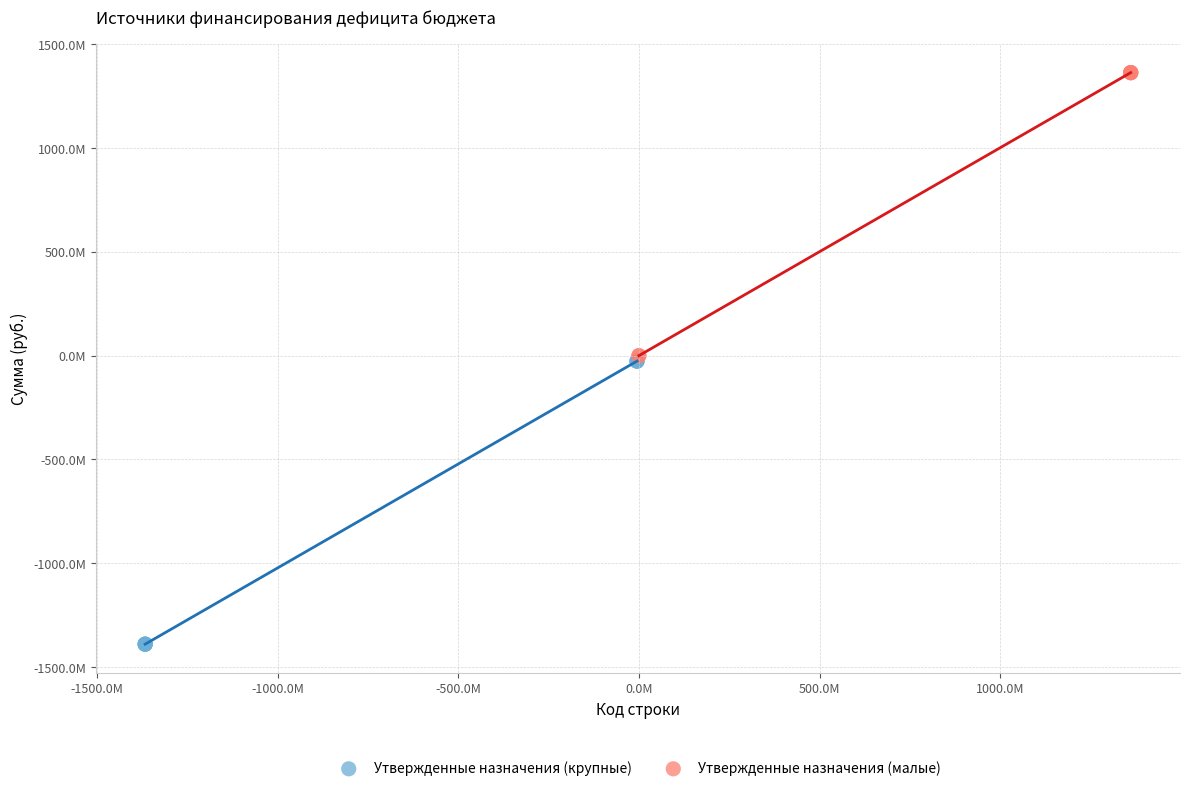

Which series contains the lowest Y value?

Утвержденные назначения (крупные)